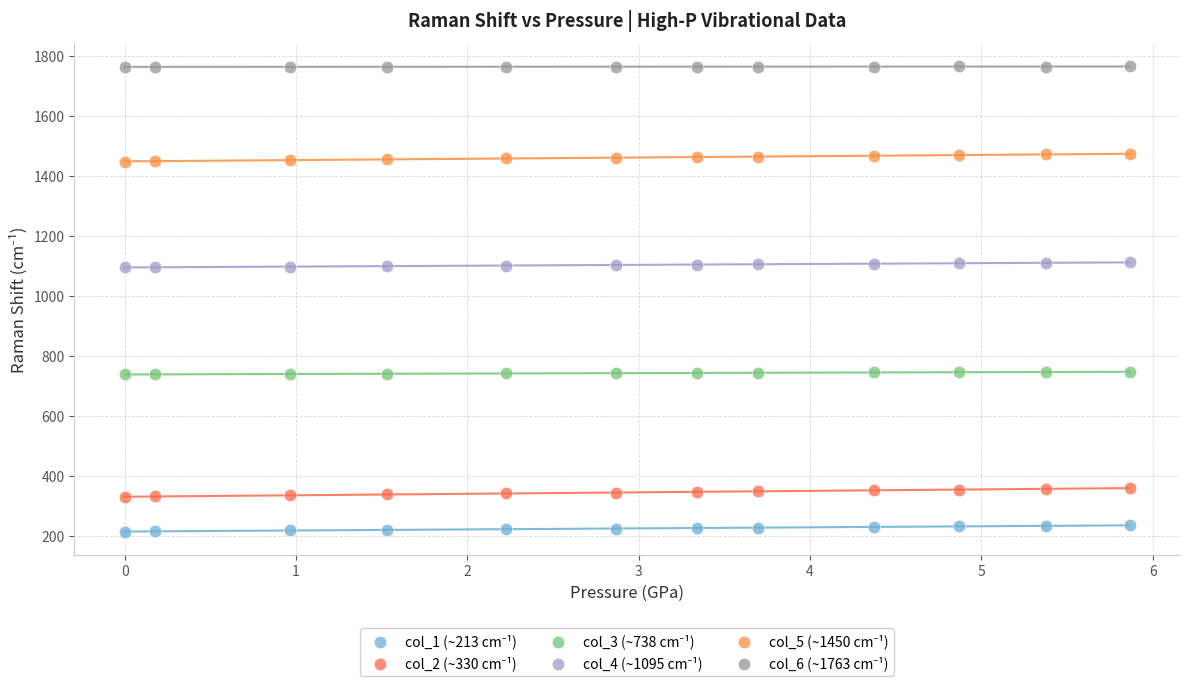

Across all data points, what is the range of X values (max minus min)?

5.9